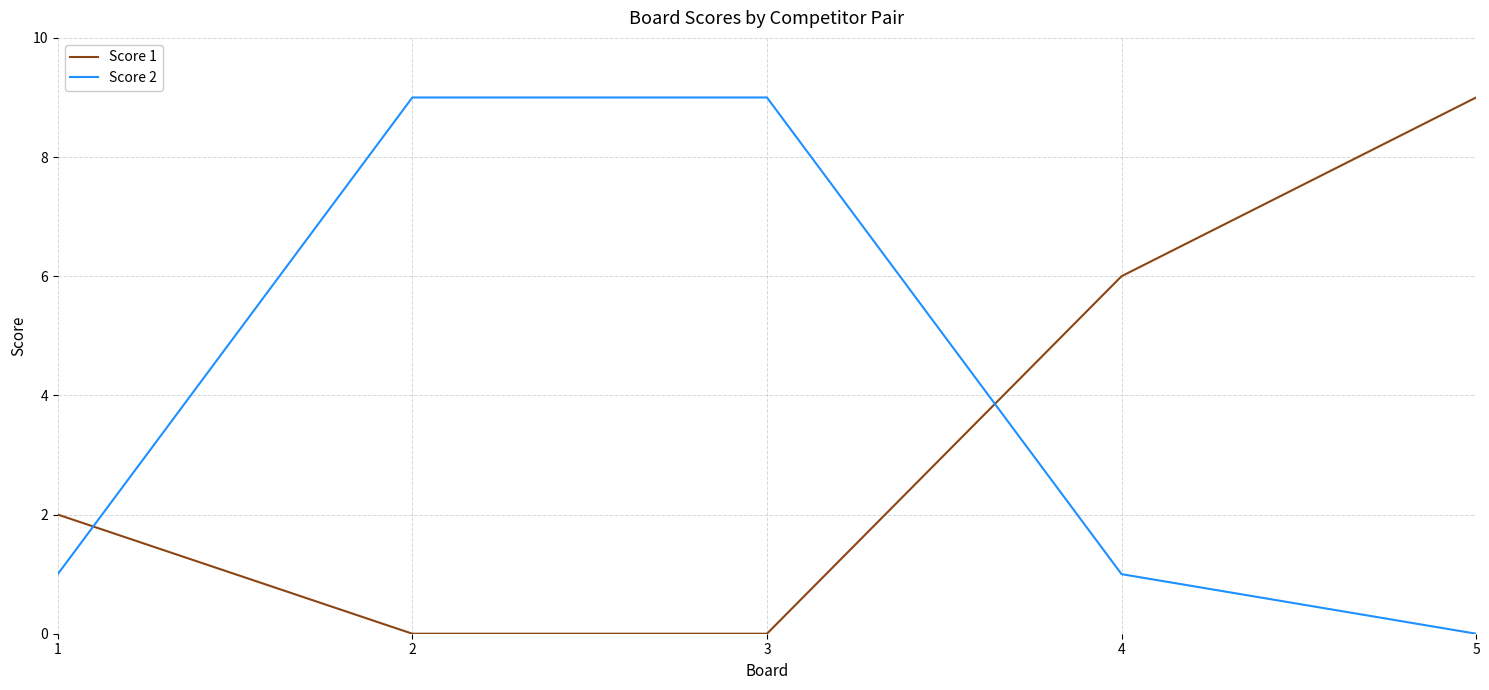

Which series has the largest total across all categories?

Score 2